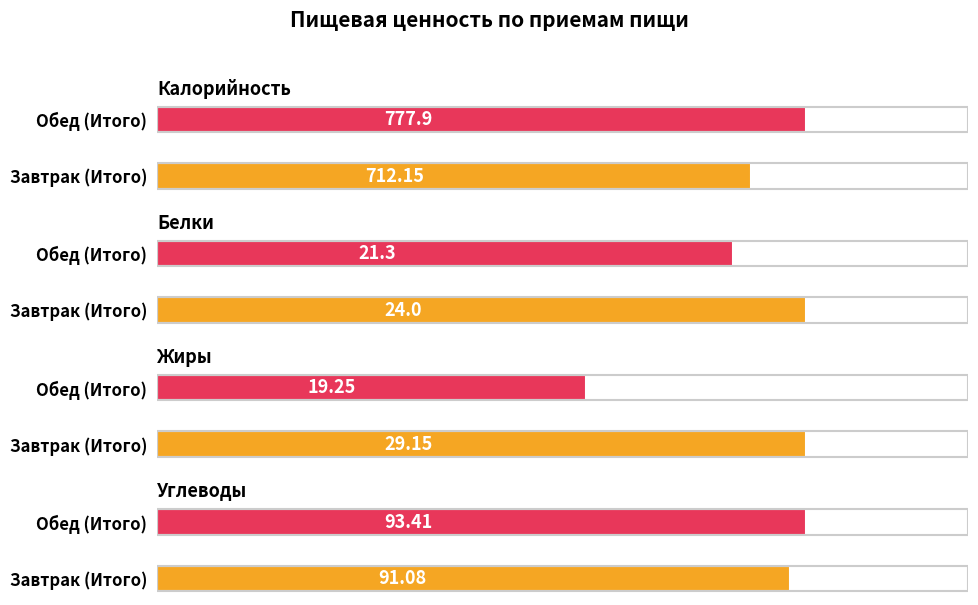

What is the smallest value displayed?

19.2